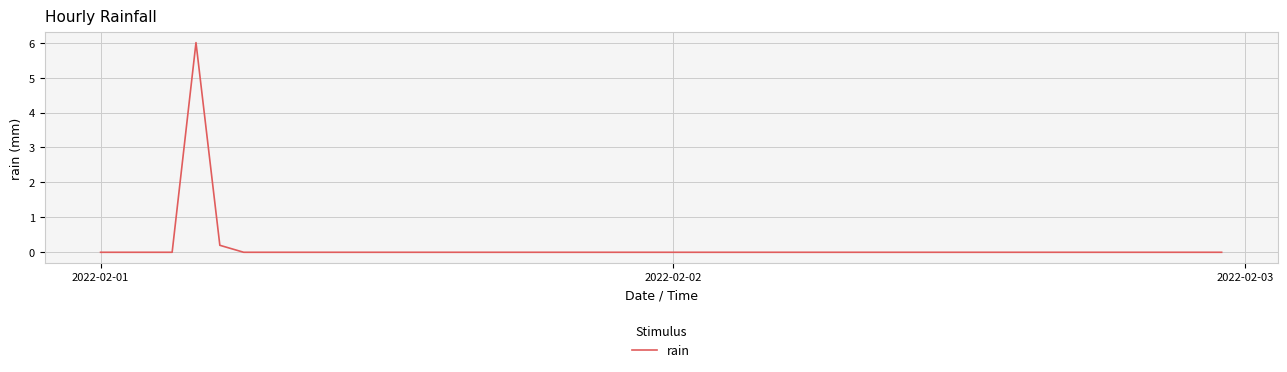

What is the greatest value displayed?

6.0